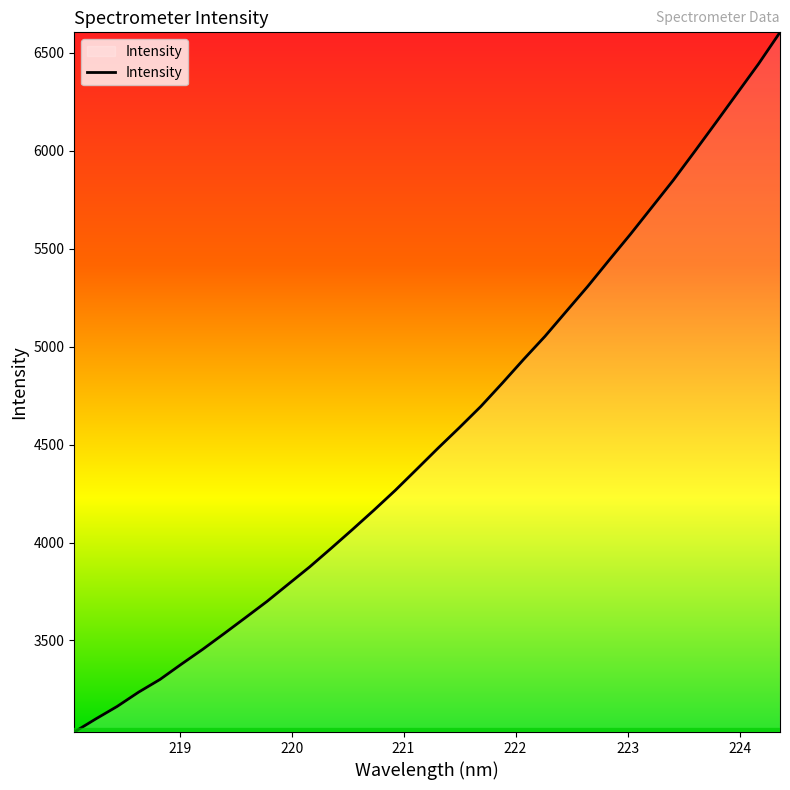

What is the maximum value shown in the chart?

6603.5